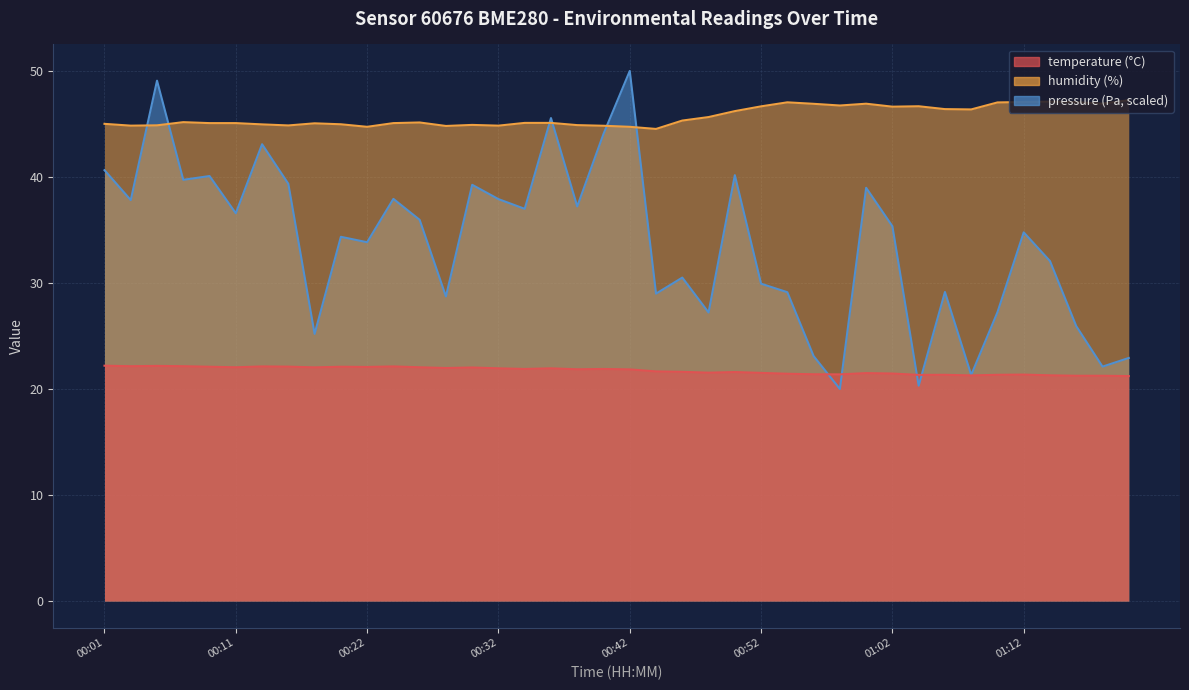

How many lines are shown in the chart?

2